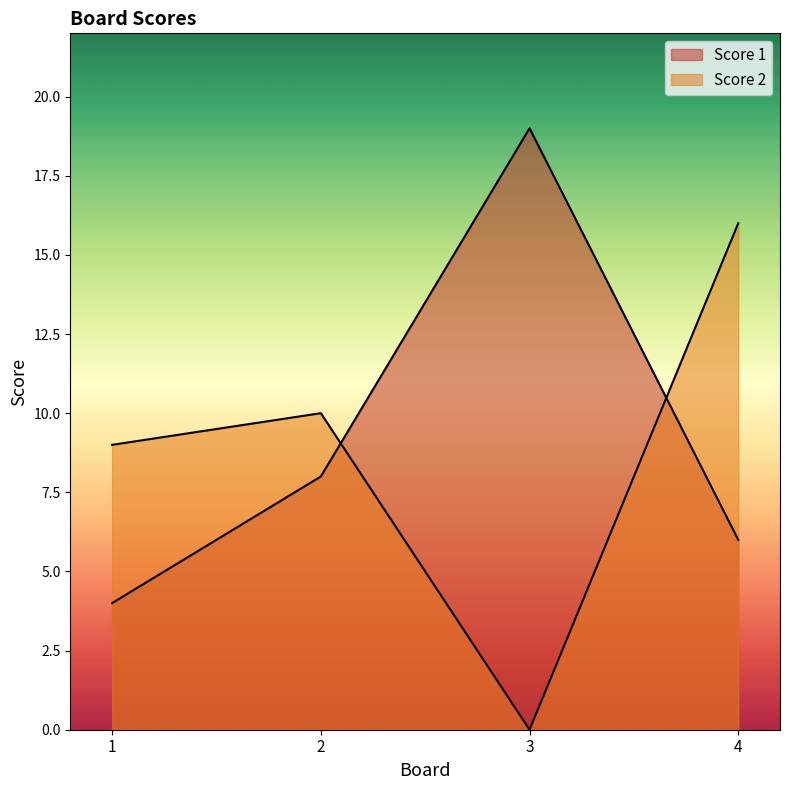

Rank the series at 3 from lowest to highest value.

Score 2, Score 1